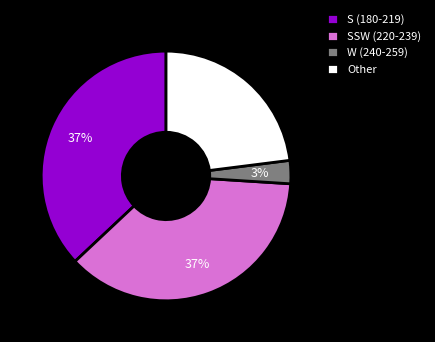

Do SSW (220-239) and Other together represent more than half of the pie?

Yes